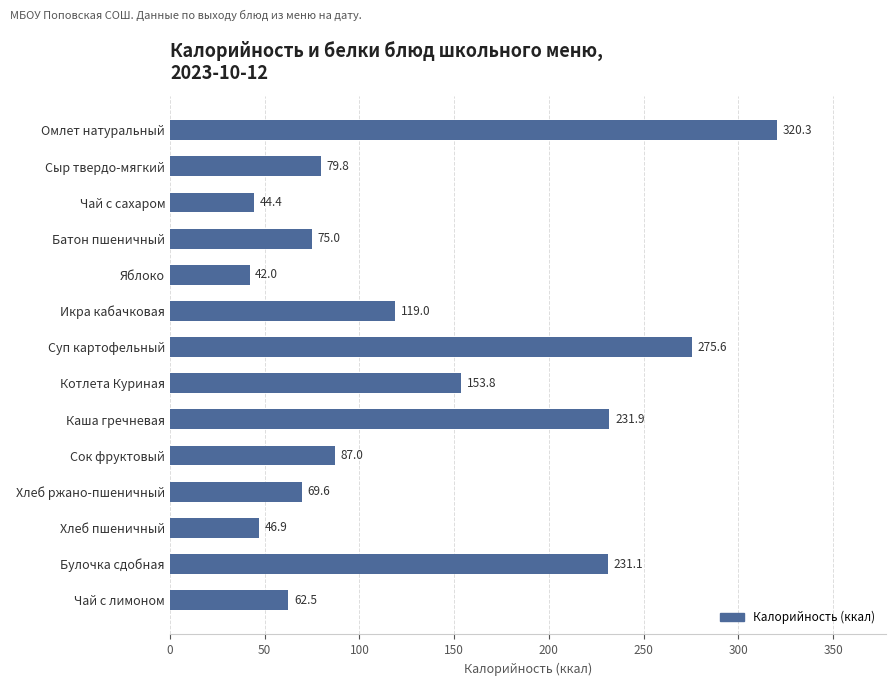

Where is the data nearest to the value 181?

Котлета Куриная